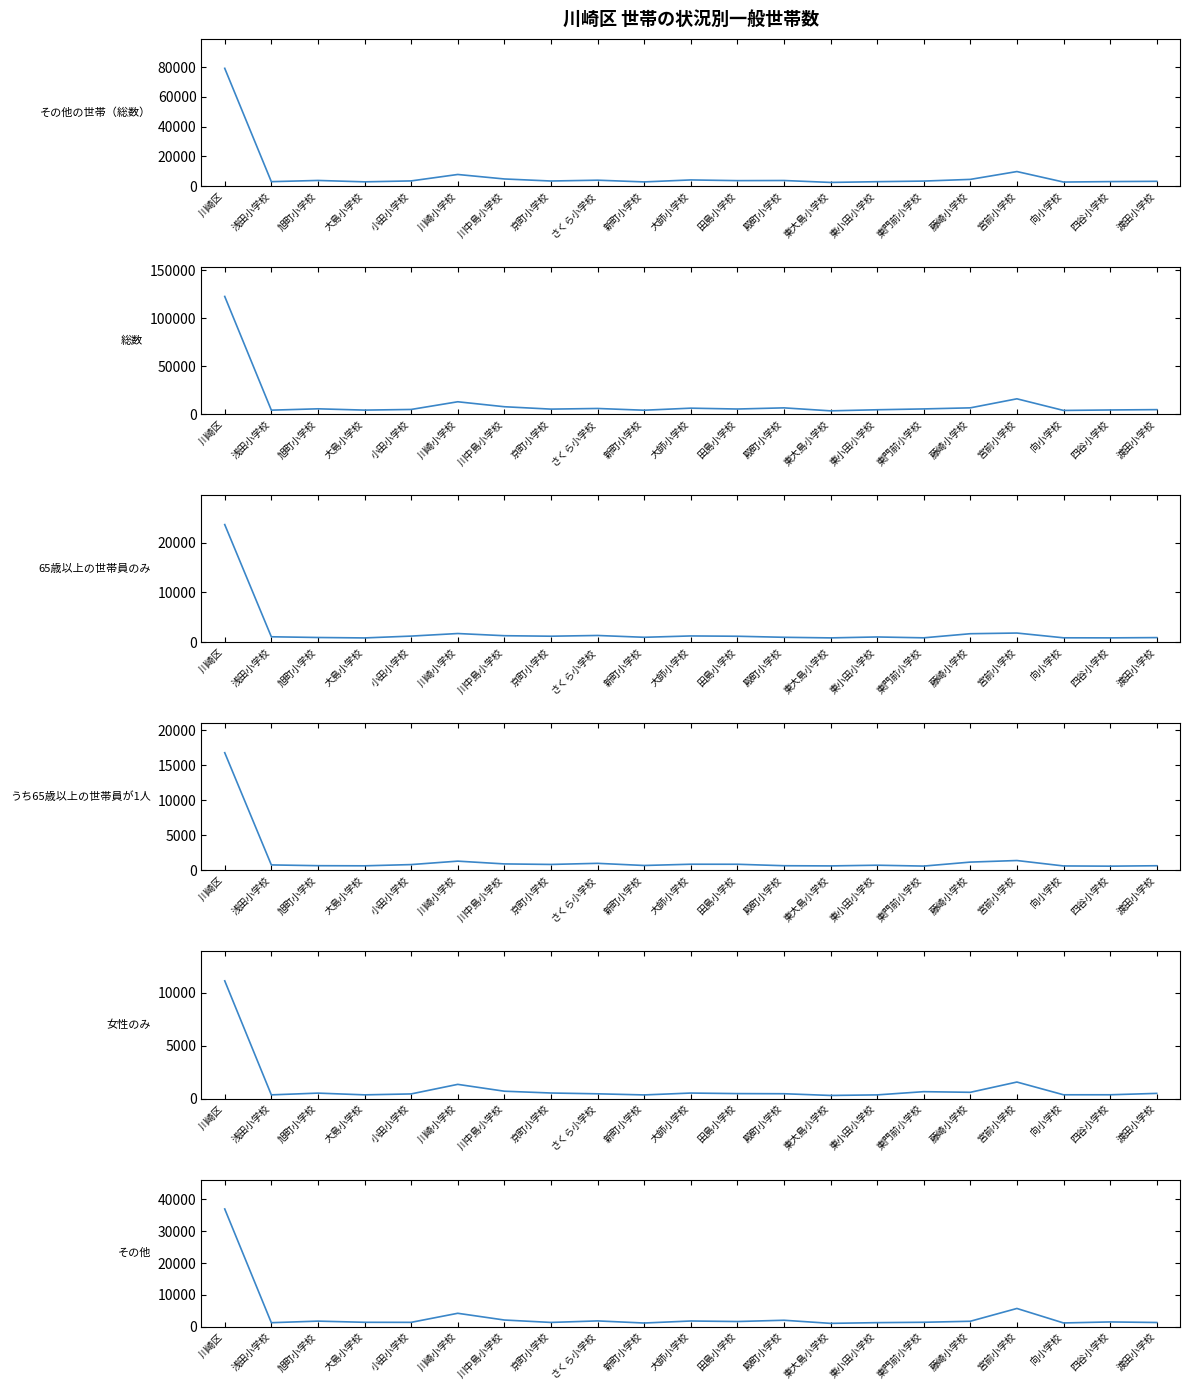

Which series has the largest total across all categories?

総数